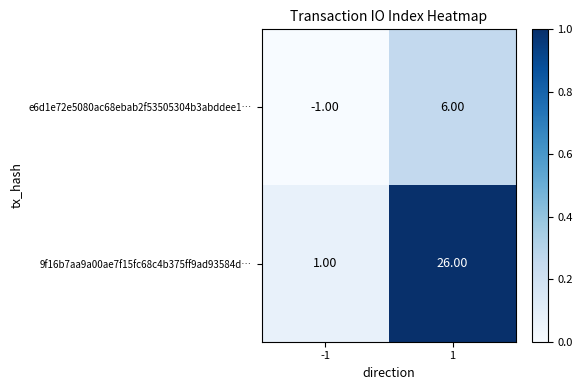

At -1, list the series in order from largest to smallest.

9f16b7aa9a00ae7f15fc68c4b375ff9ad93584d…, e6d1e72e5080ac68ebab2f53505304b3abddee1…